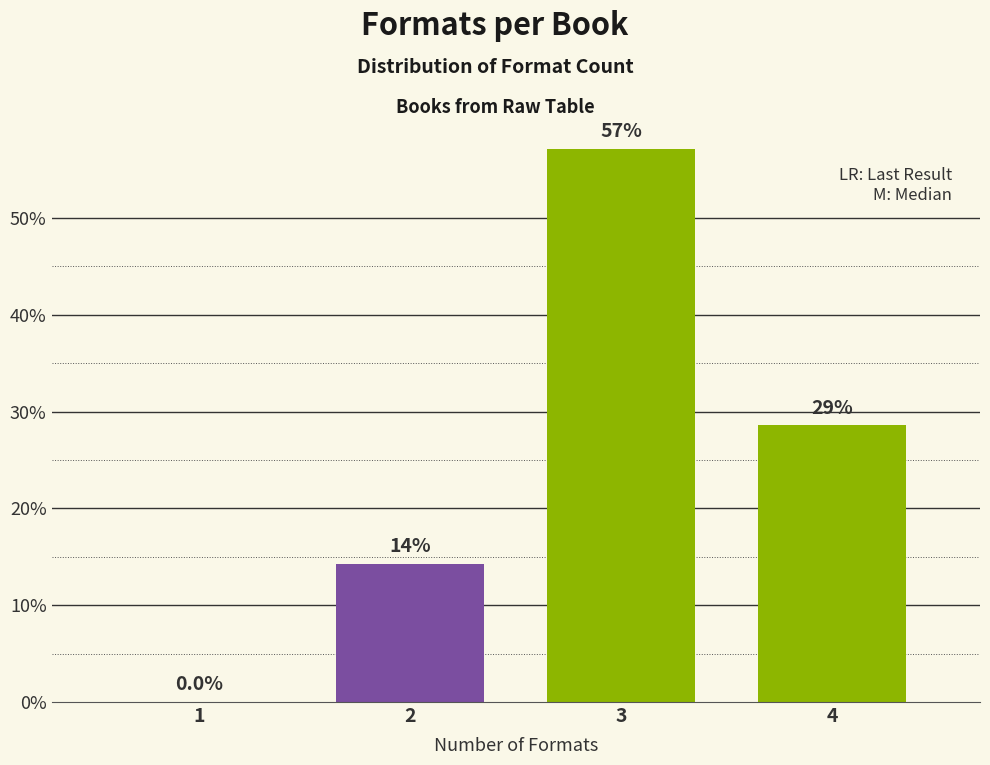

Are the bars horizontal?

No